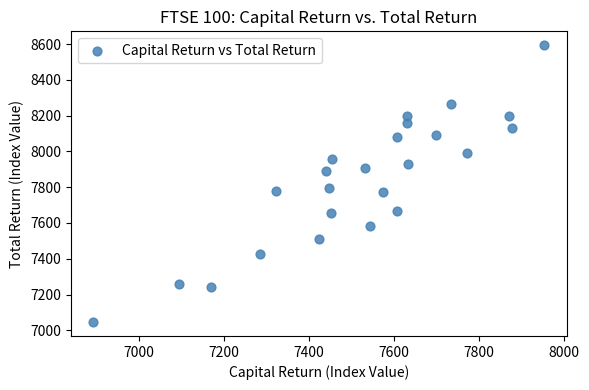

What is the range of Y values (max minus min)?

1548.7